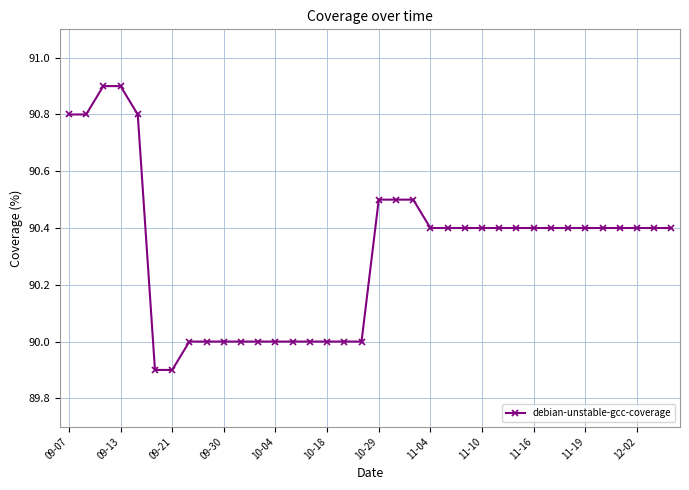

What is the minimum value shown in the chart?

89.9